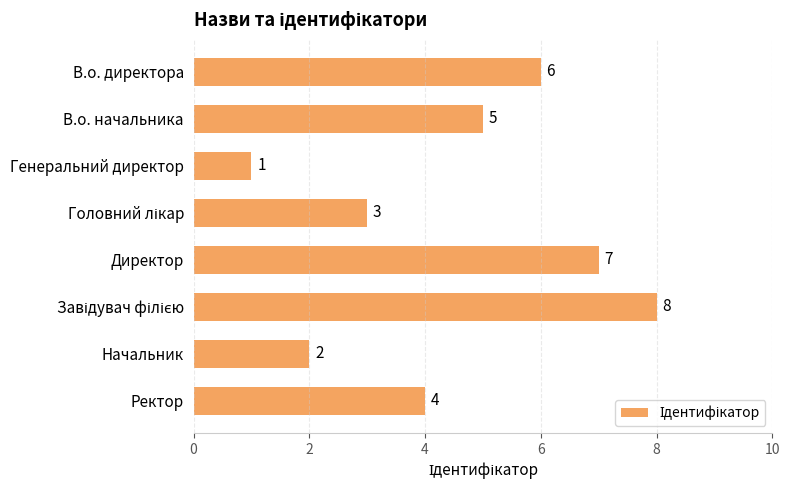

What is the minimum value shown in the chart?

1